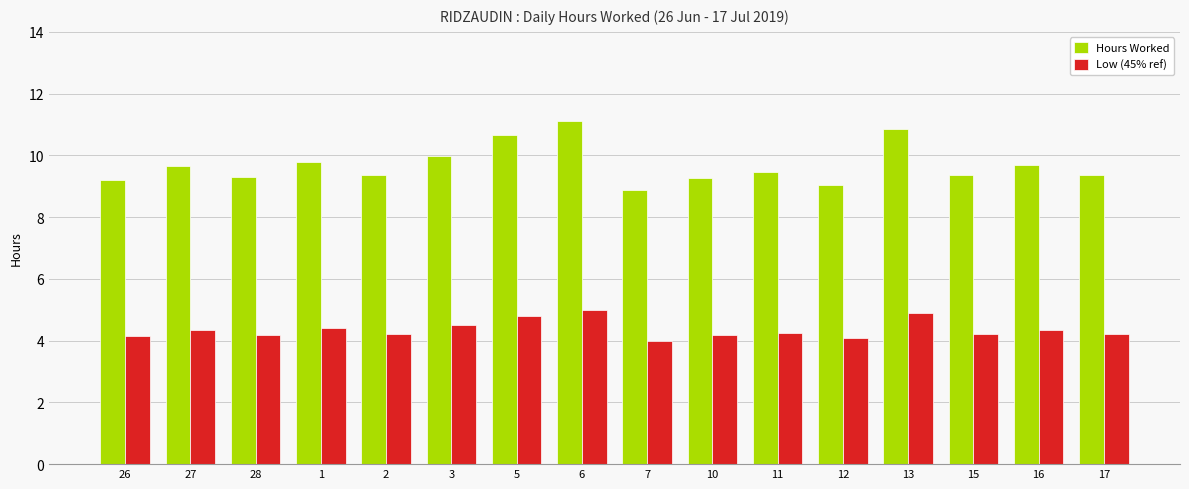

How many series are shown in this chart?

2